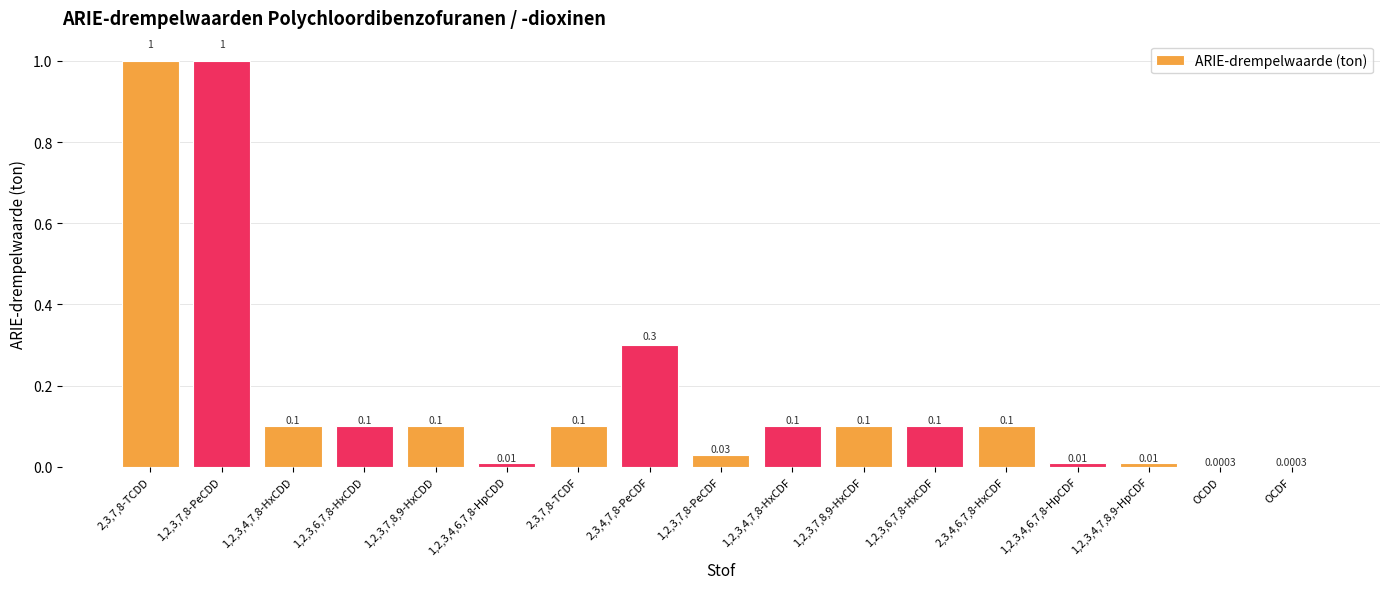

What is the sum of the values at OCDF and 1,2,3,7,8-PeCDD?

1.0